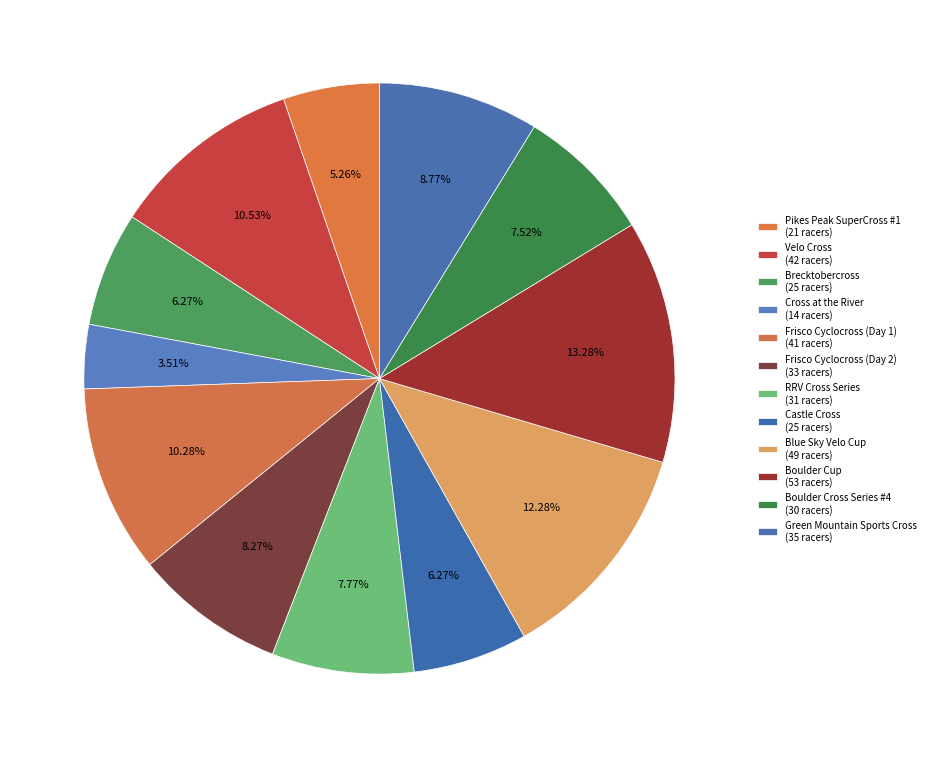

Count the number of slices in the pie.

12